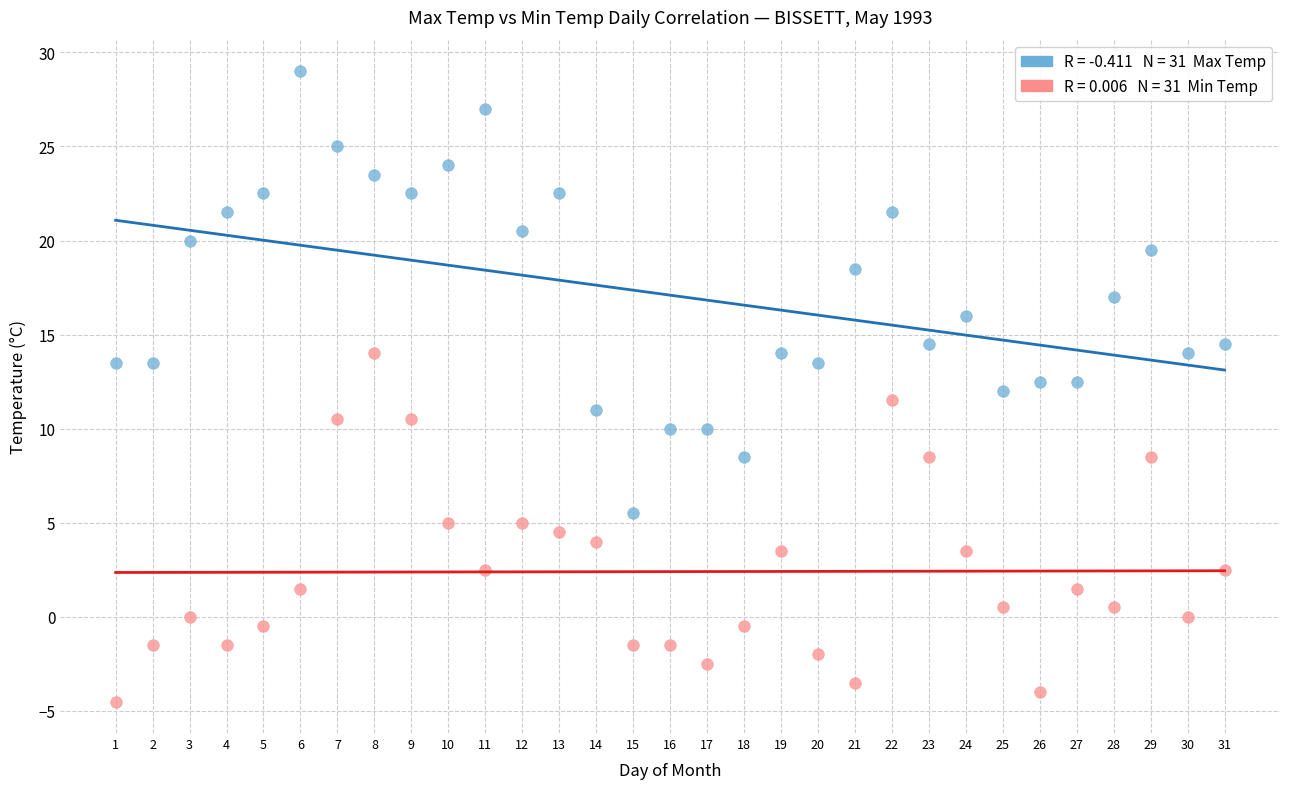

Across all data points, what is the range of X values (max minus min)?

30.0